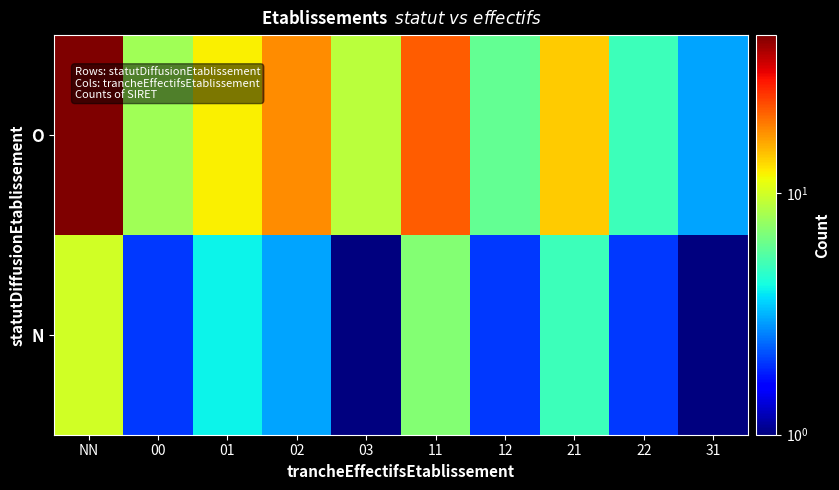

Which has a higher value, 01 or 22?

01